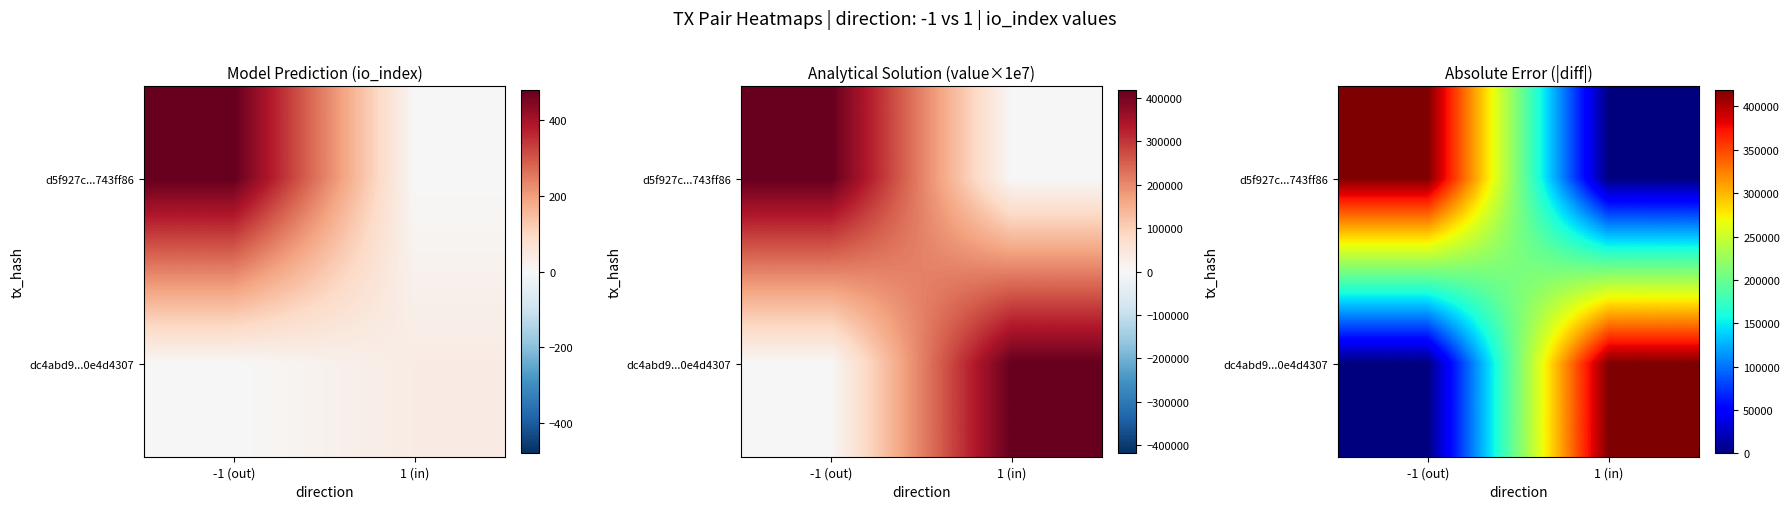

Rank the series at 1 (in) from lowest to highest value.

d5f927c...743ff86, dc4abd9...0e4d4307